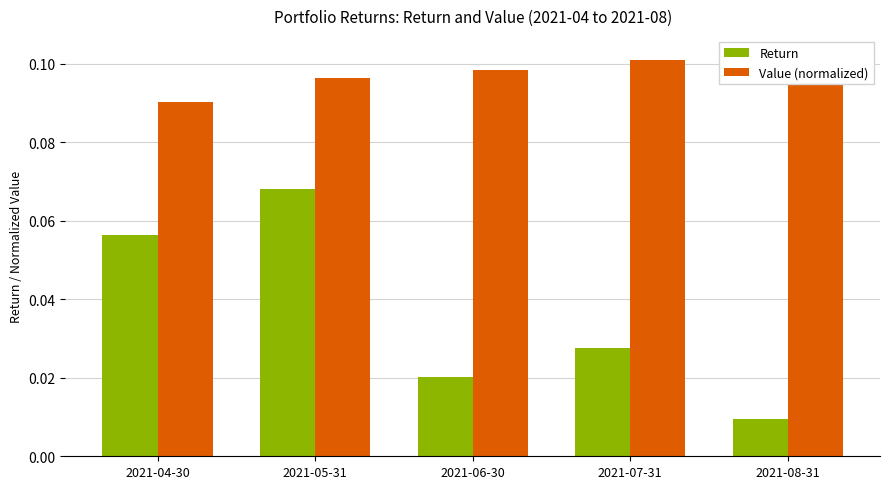

At which label is Return closest to 0?

2021-08-31